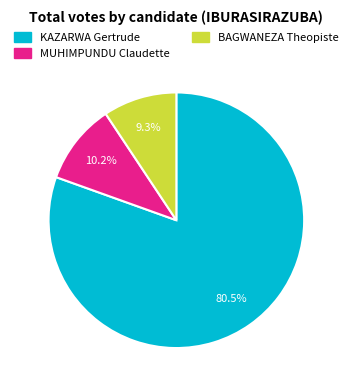

How many slices are in this pie chart?

3